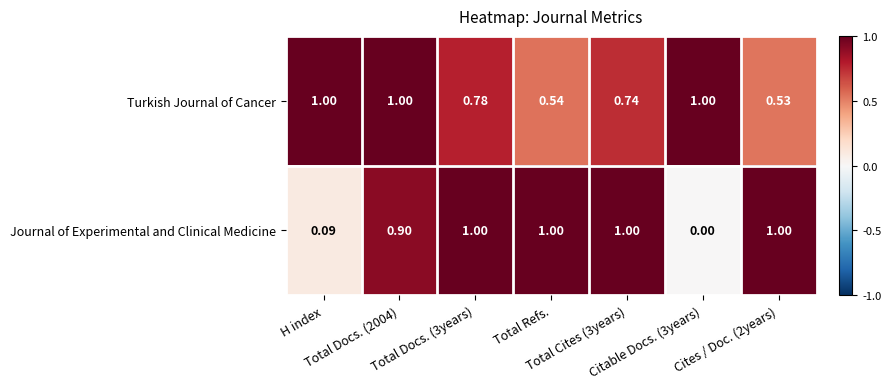

Which series has the widest spread of values?

Journal of Experimental and Clinical Medicine